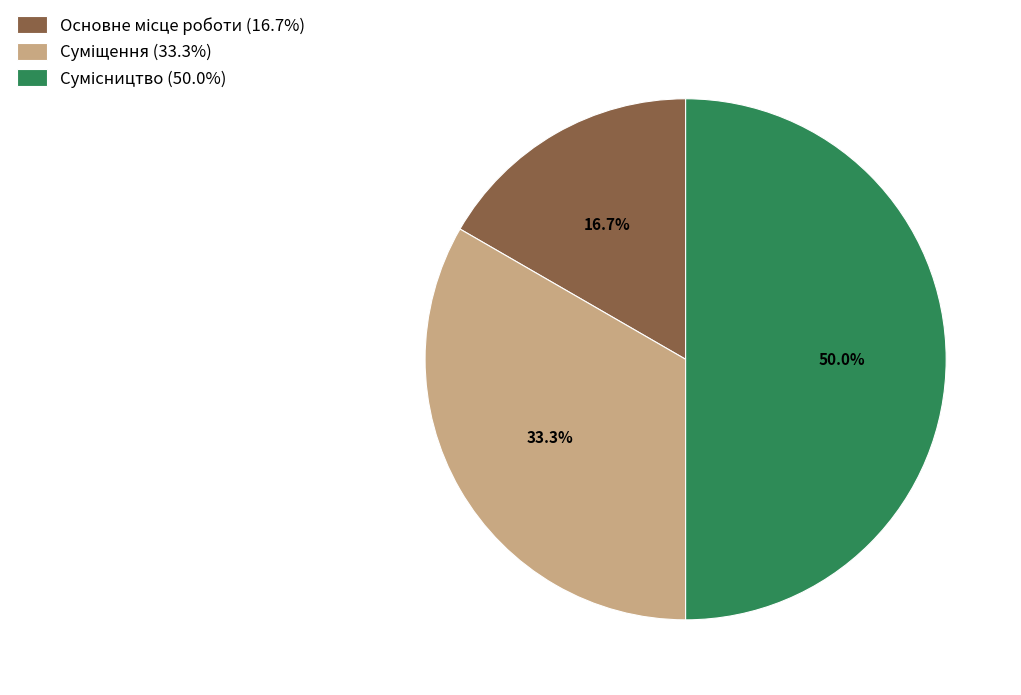

How many segments does this pie chart have?

3